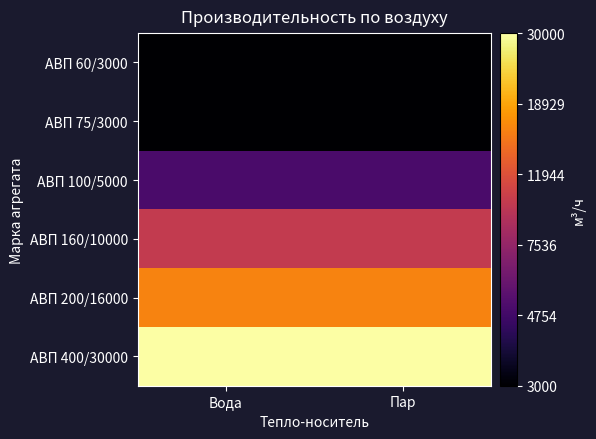

Rank the series at Вода from lowest to highest value.

АВП 60/3000, АВП 75/3000, АВП 100/5000, АВП 160/10000, АВП 200/16000, АВП 400/30000